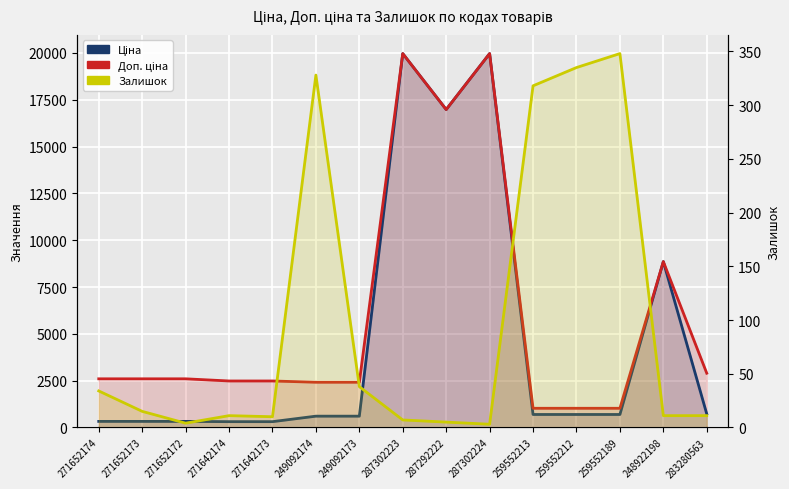

How many lines are shown in the chart?

3